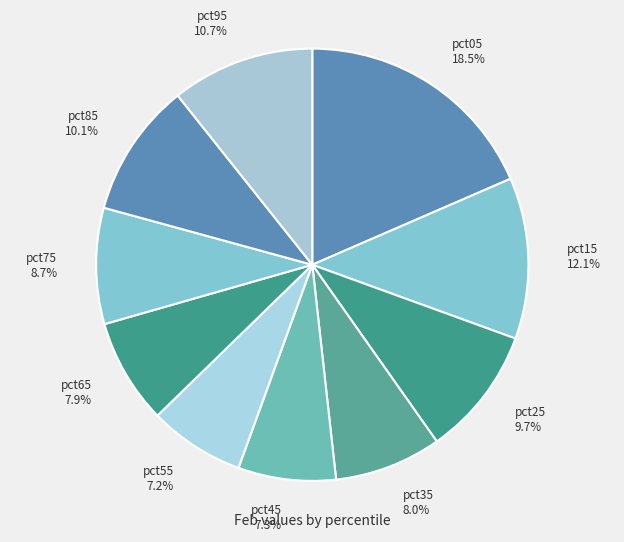

To the nearest percent, what is the difference between the largest and smallest slice percentages?

11%